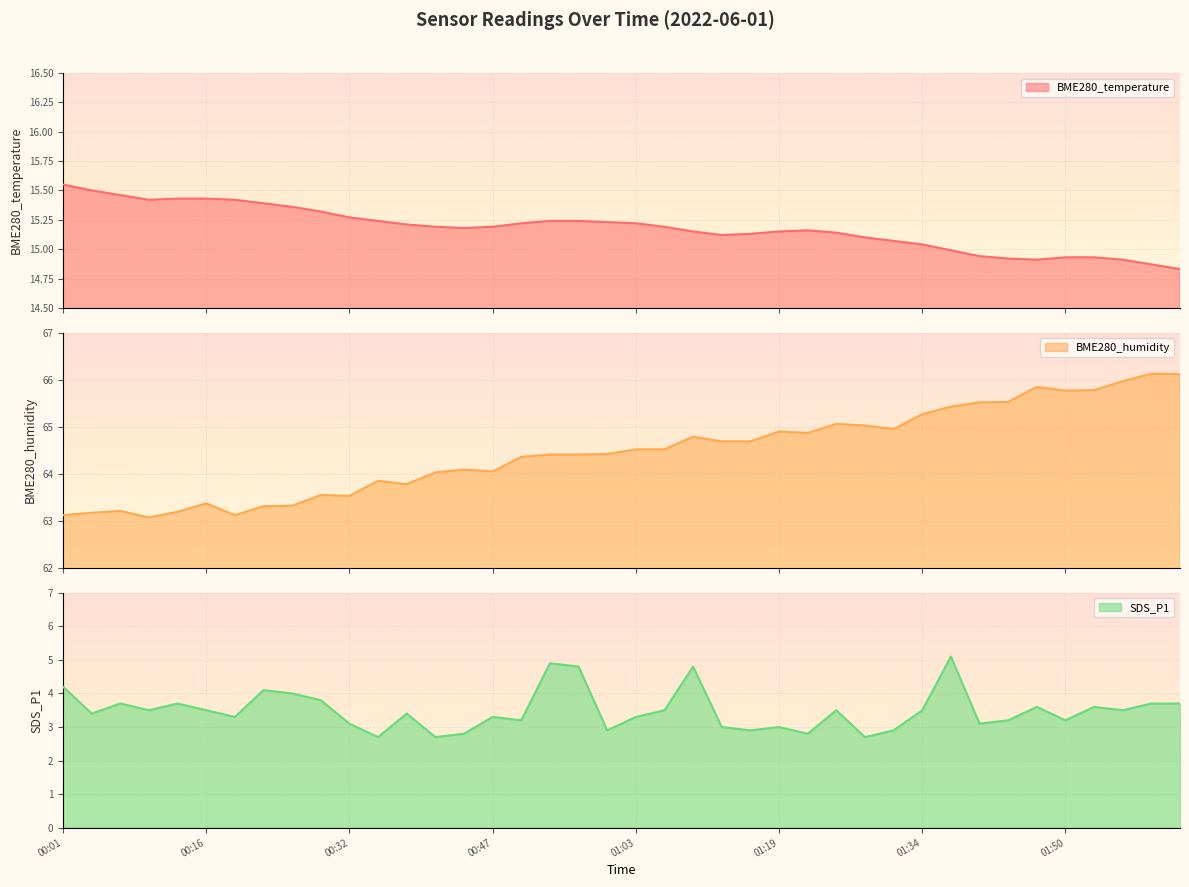

What is the lowest value of the BME280_temperature series?

14.8